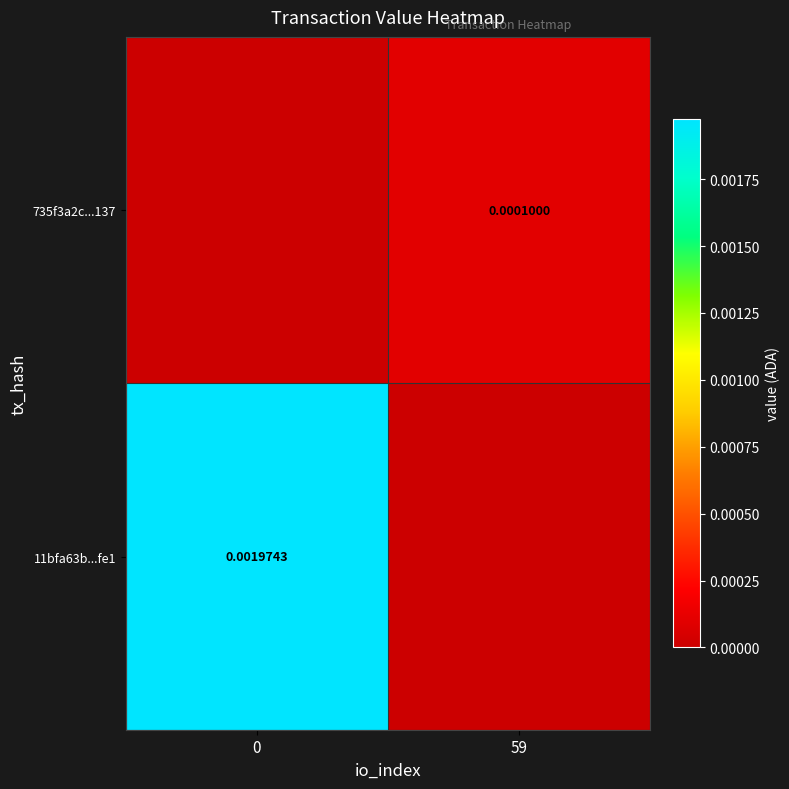

How many values in the row_0 series exceed 0?

1